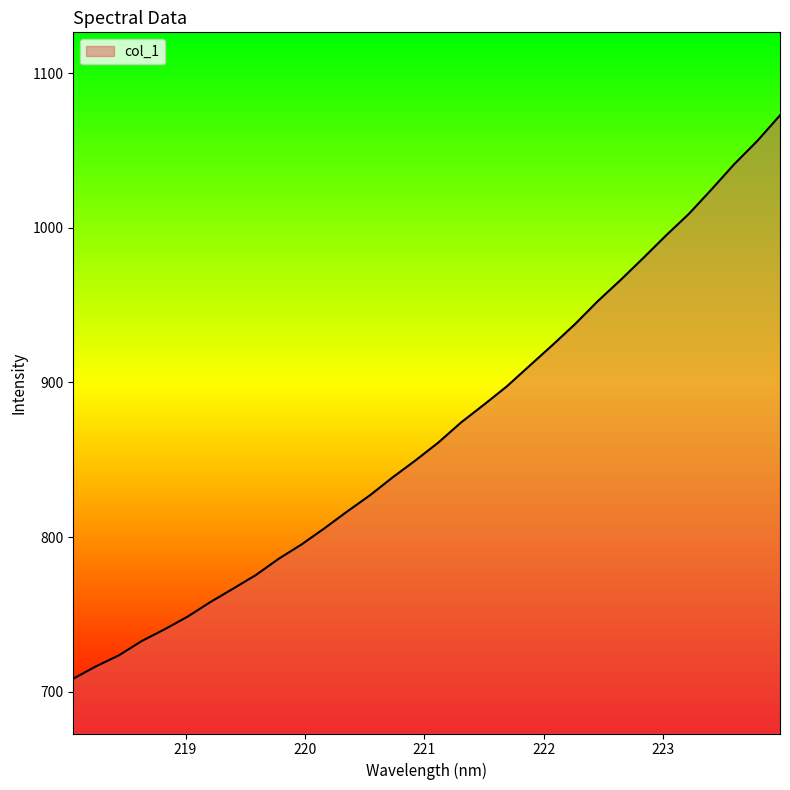

What is the maximum value shown in the chart?

1072.7